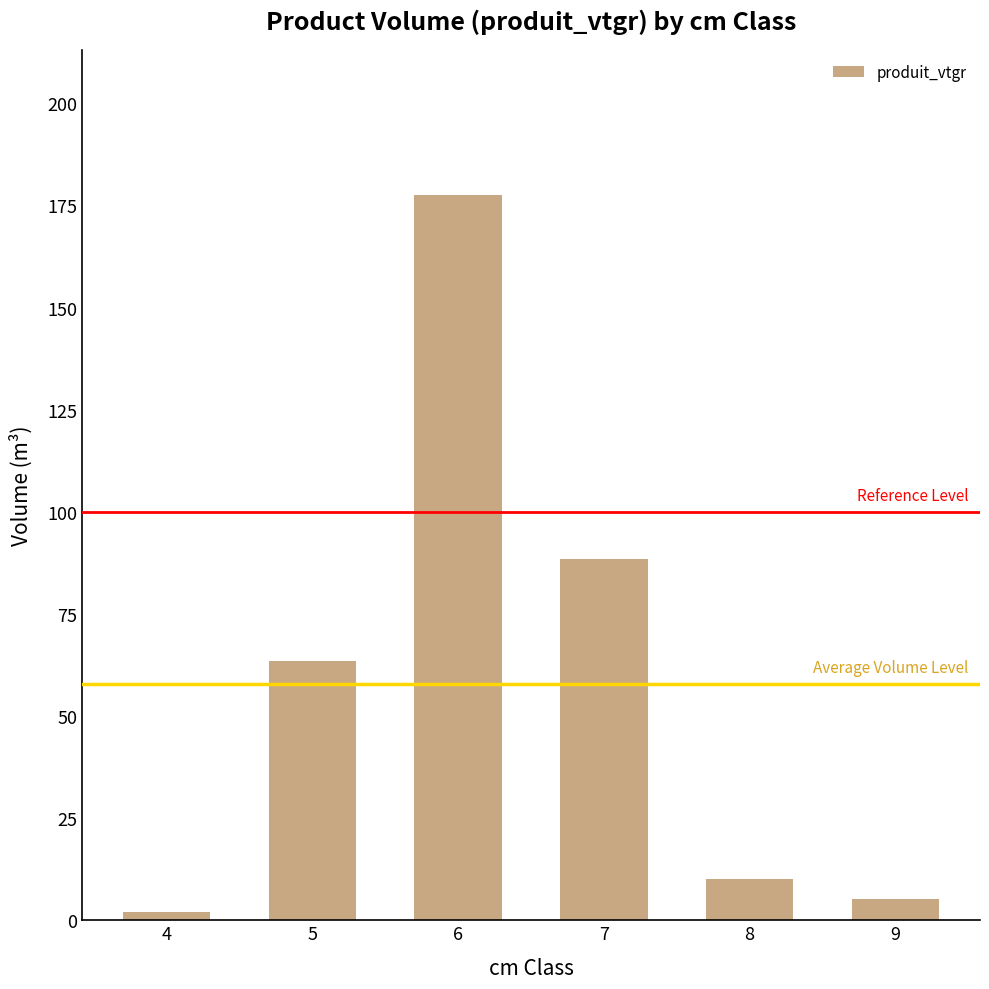

Where does the data first go above 63?

5